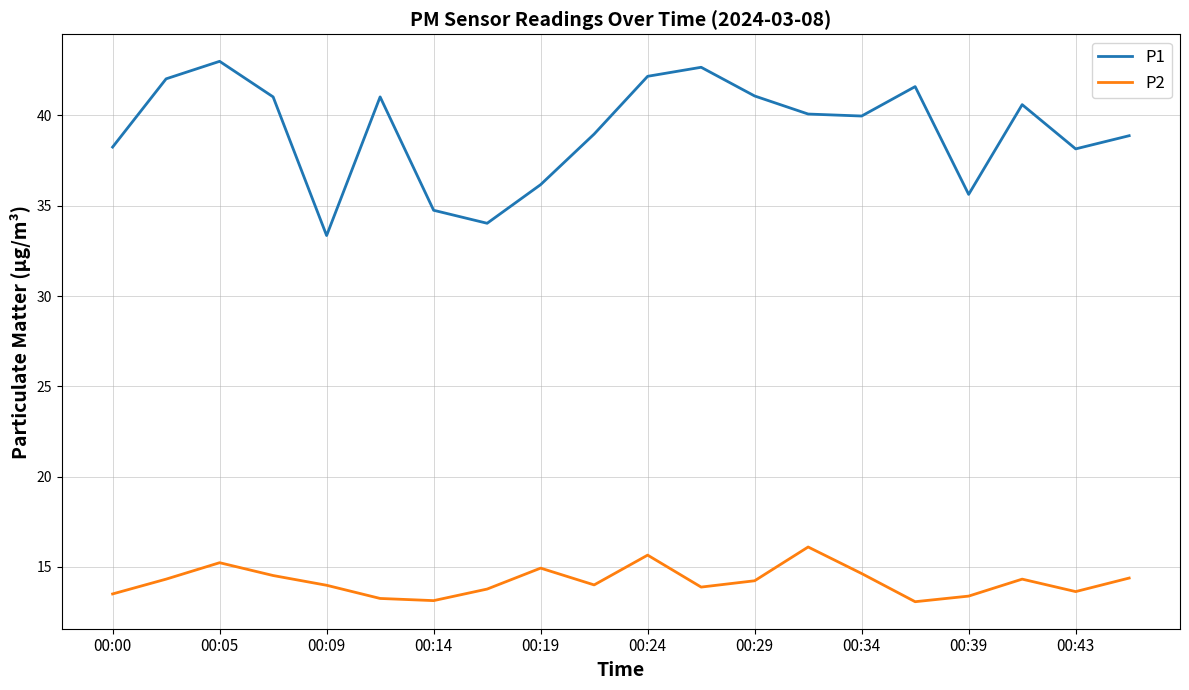

What is the average value of the P1 series?

39.2